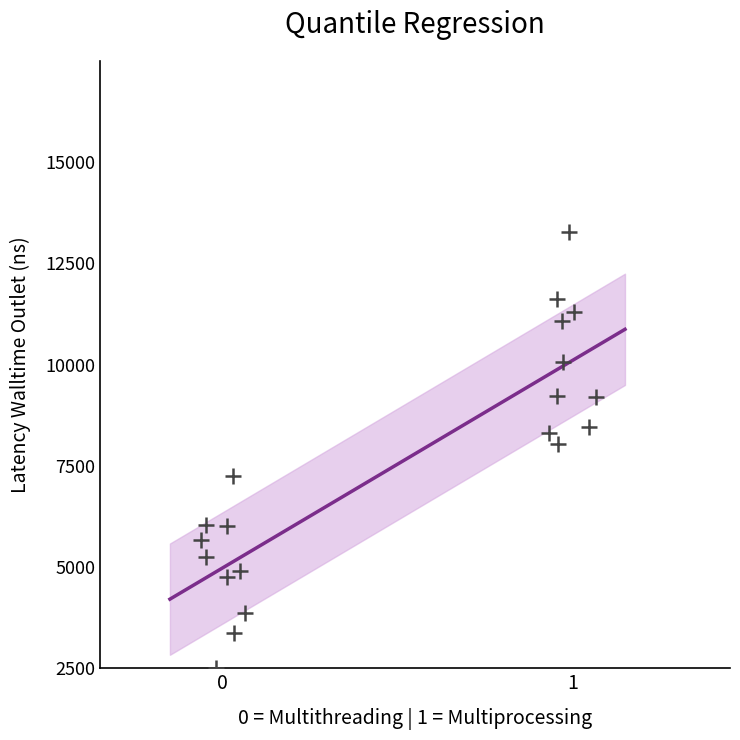

What Y value in the scatter plot is closest to 7883?

8039.9